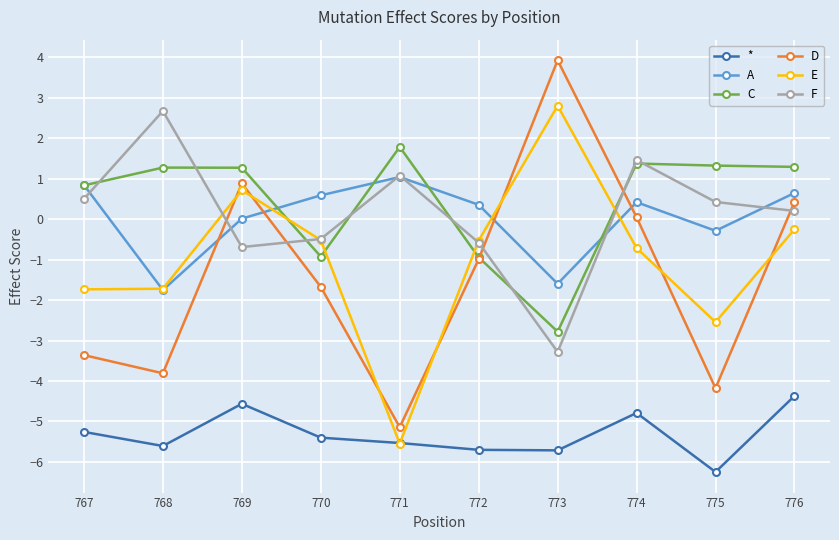

How many * values are between -5 and -4?

3